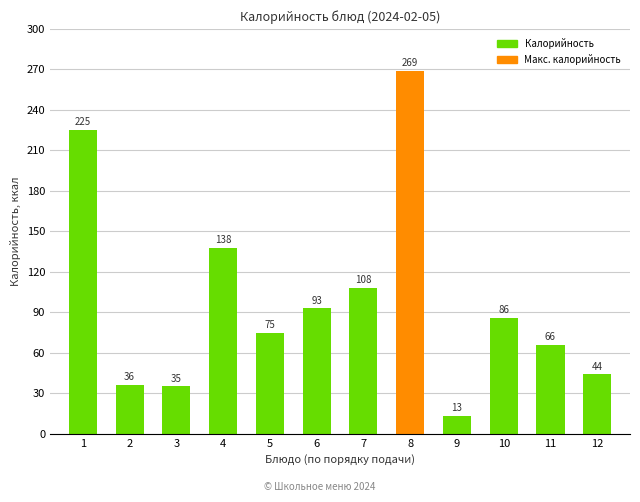

How many bars are there in total?

12